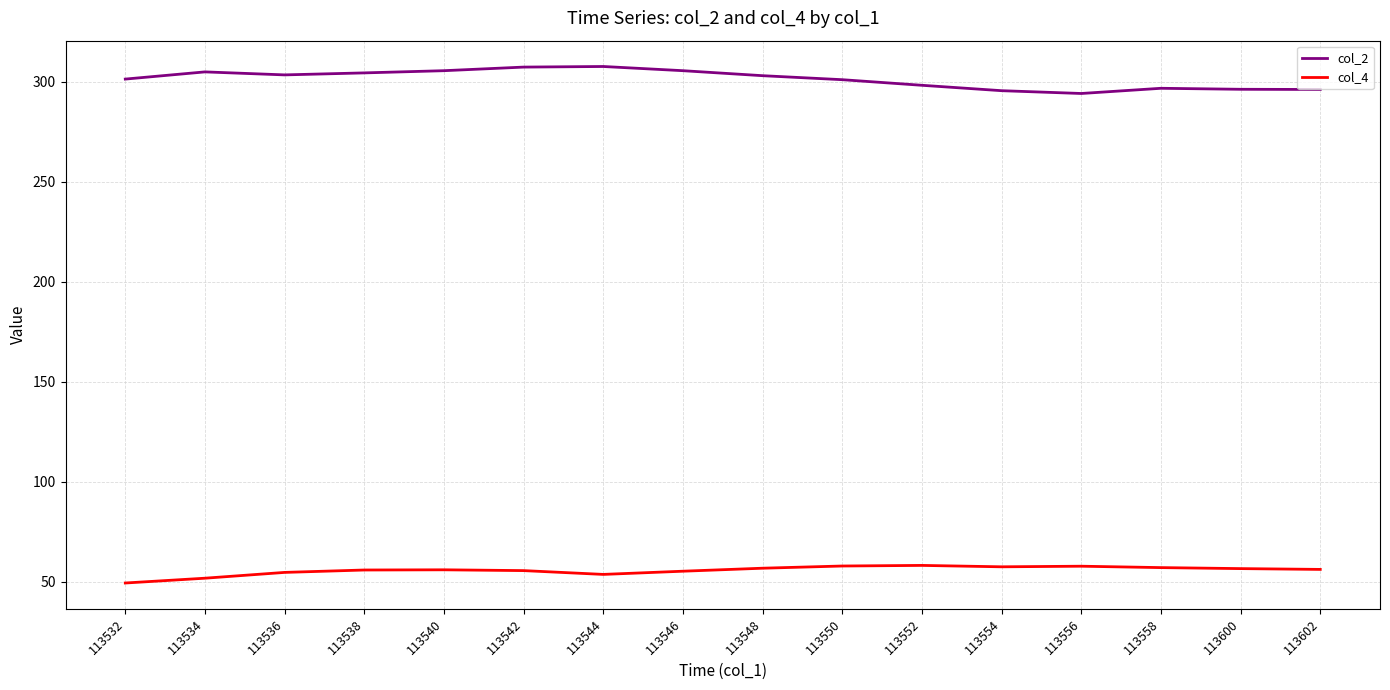

Which series has the widest spread of values?

col_2